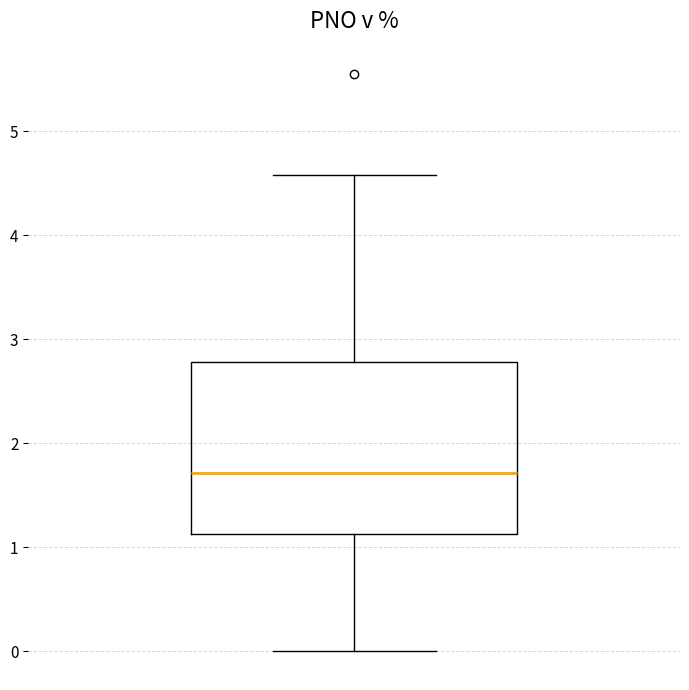

Transcribe this box plot: give where the median line is, the range the box spans, and where the two whiskers end, as read against the y-axis. The values are not printed on the chart, so give them approximately, as read against the axis.

median 1.7, box 1.1 to 2.8, whiskers 0.0 to 4.6